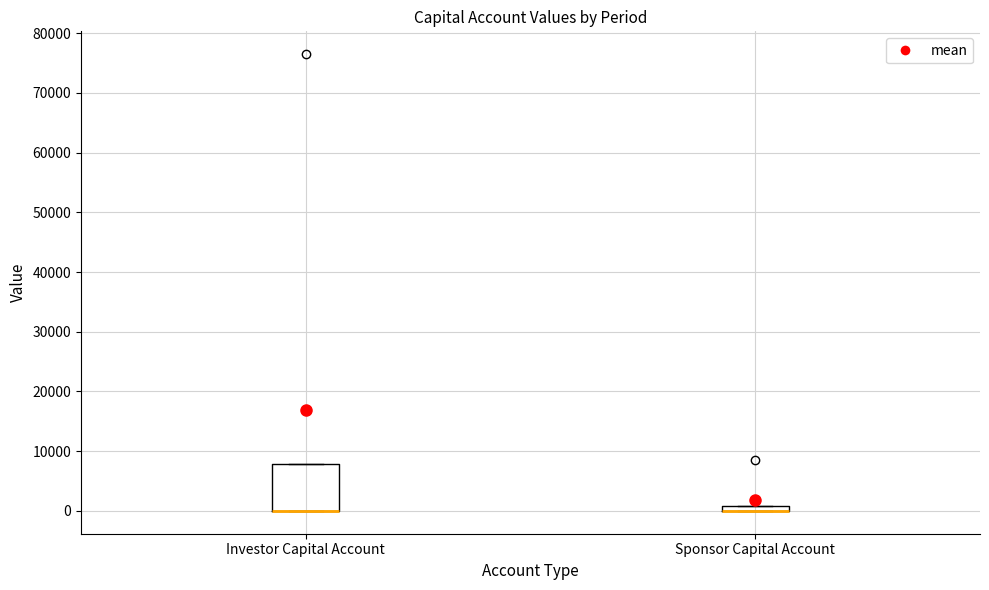

Where is the upper edge of the box for Sponsor Capital Account on the y-axis? The values are not printed on the chart, so give them approximately, as read against the axis.

1000